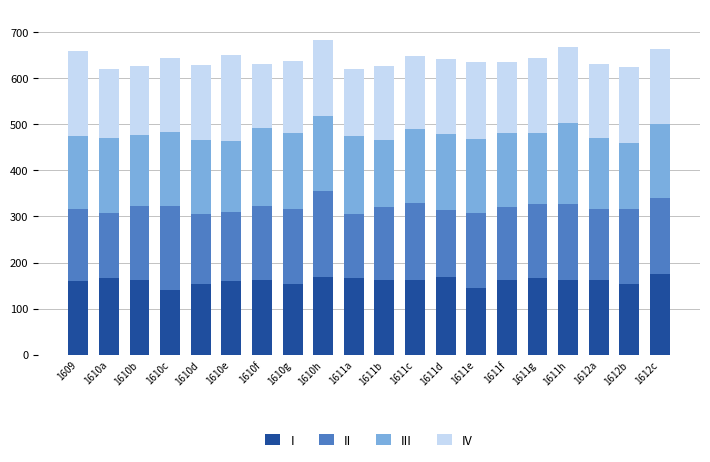

What is the maximum value for I?

174.6